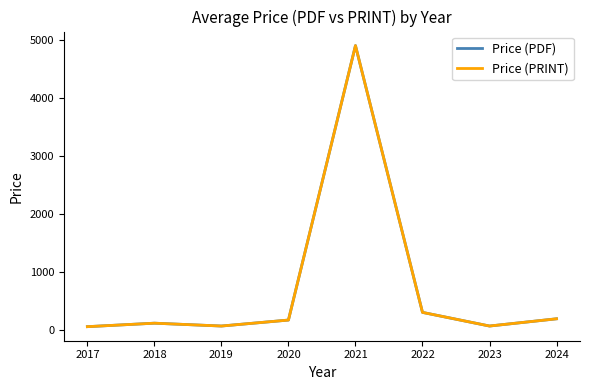

Which series has the largest range (max minus min)?

Price (PDF)